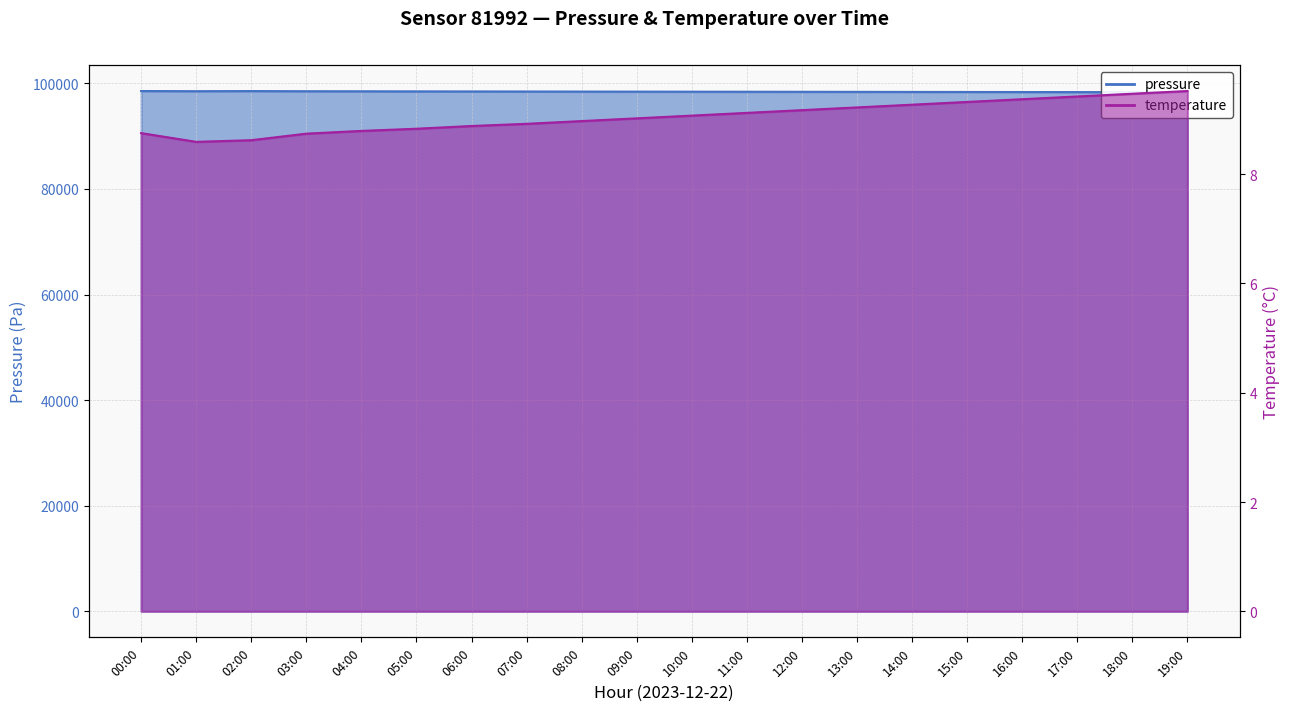

True or false: pressure has more than 2 interior local peaks.

False